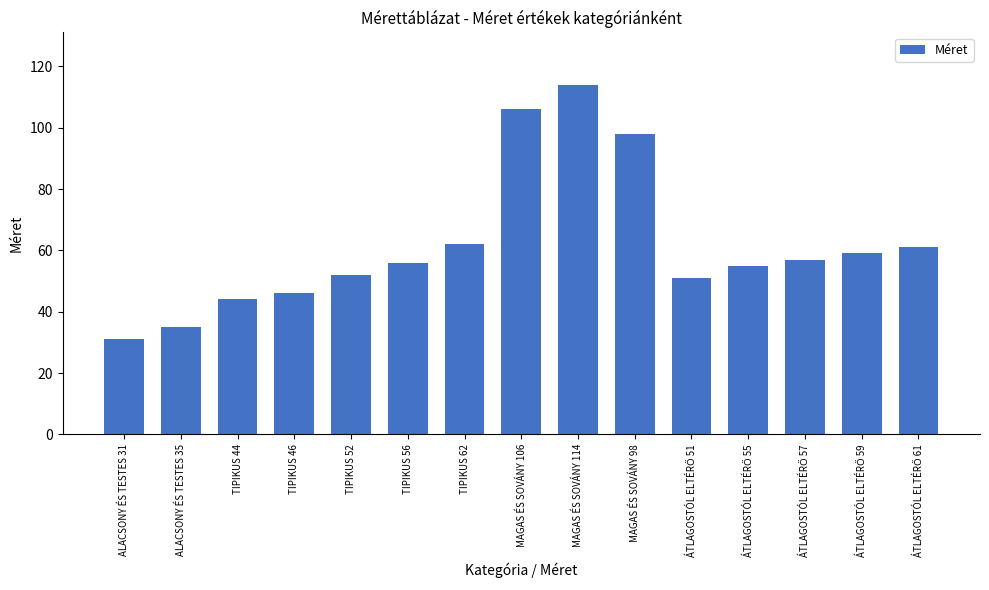

Count the number of categories in the chart.

15